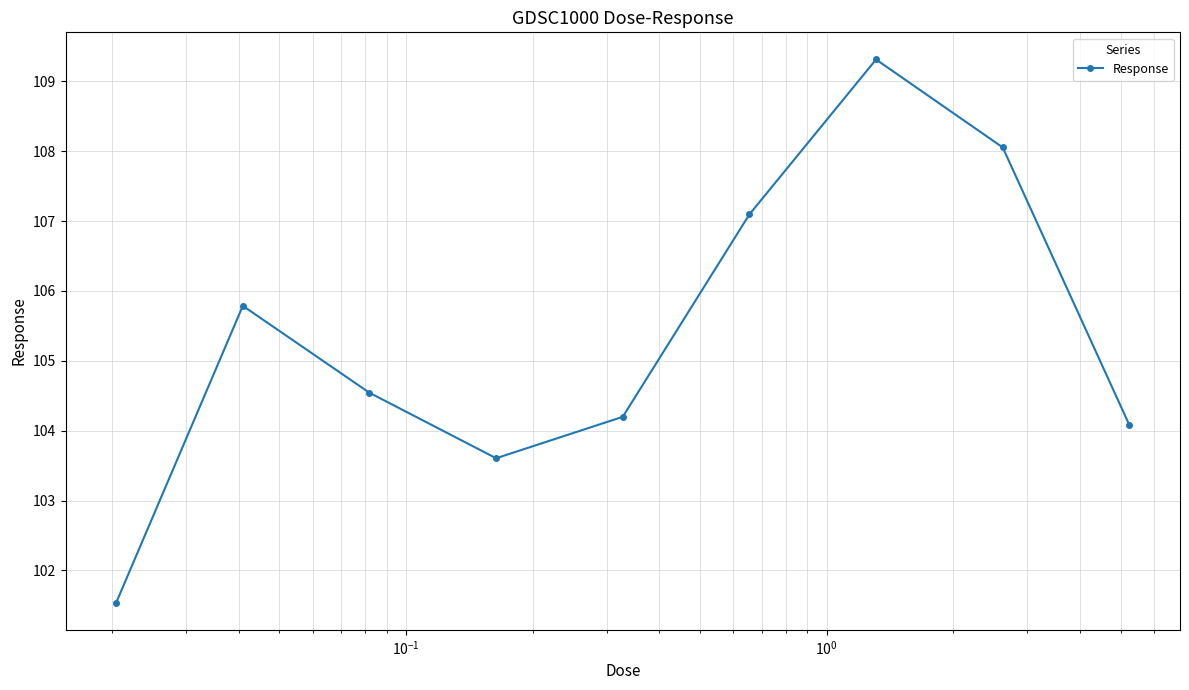

What is the value of the 9th point from the left?

104.1